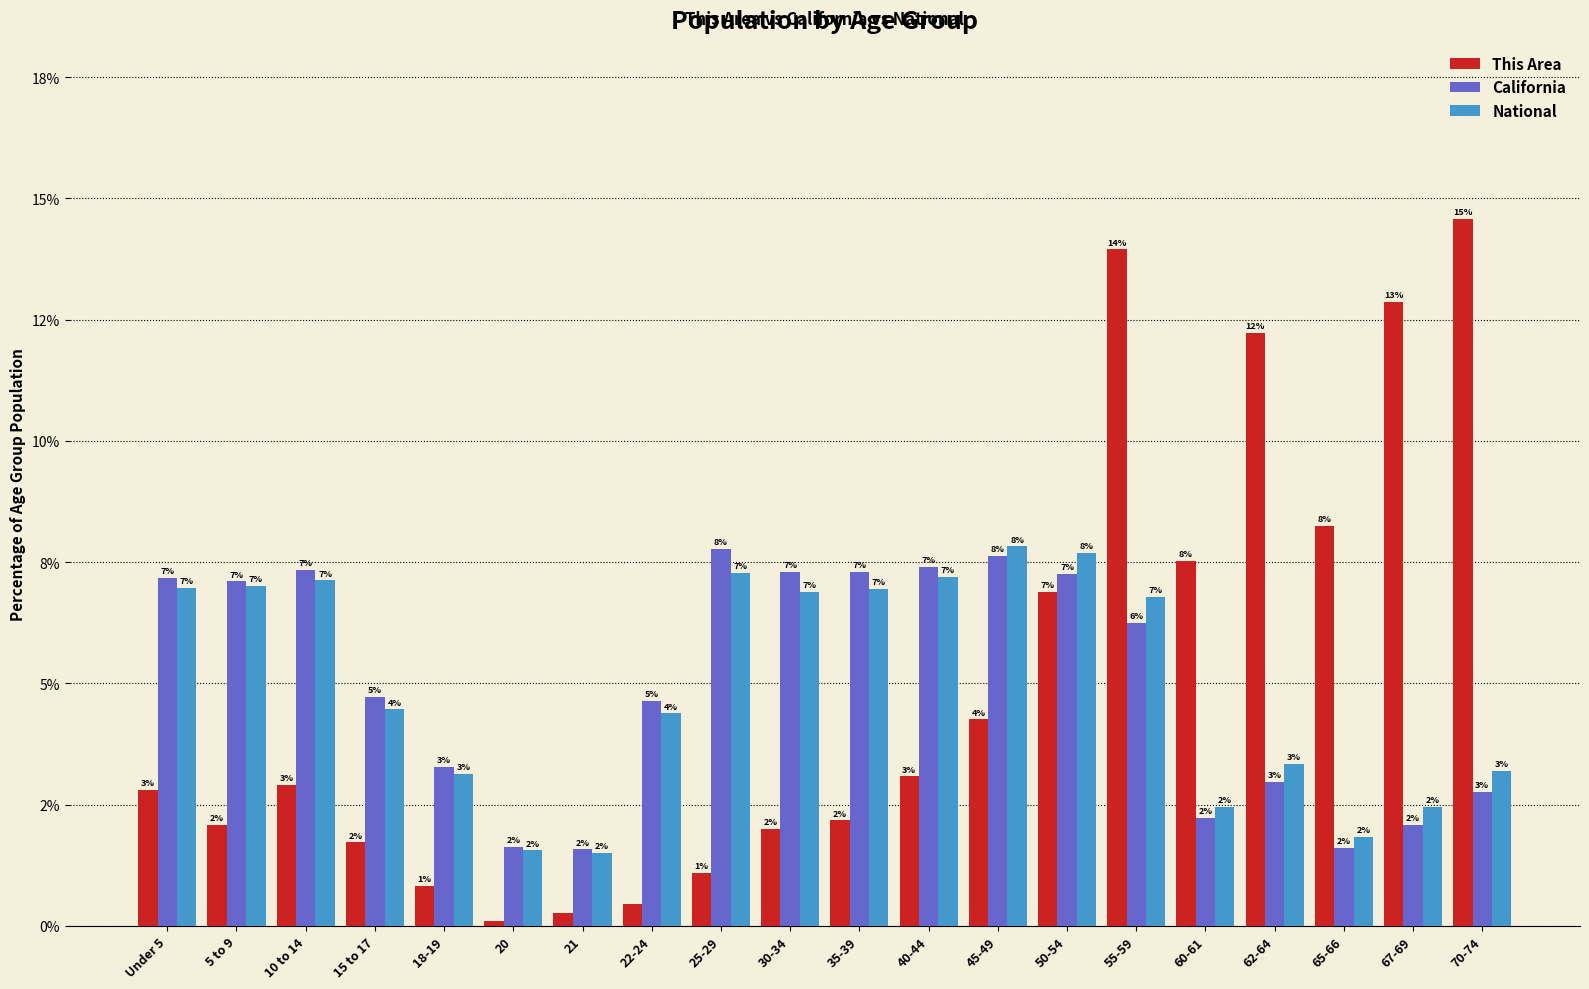

Does the chart contain any negative values?

No